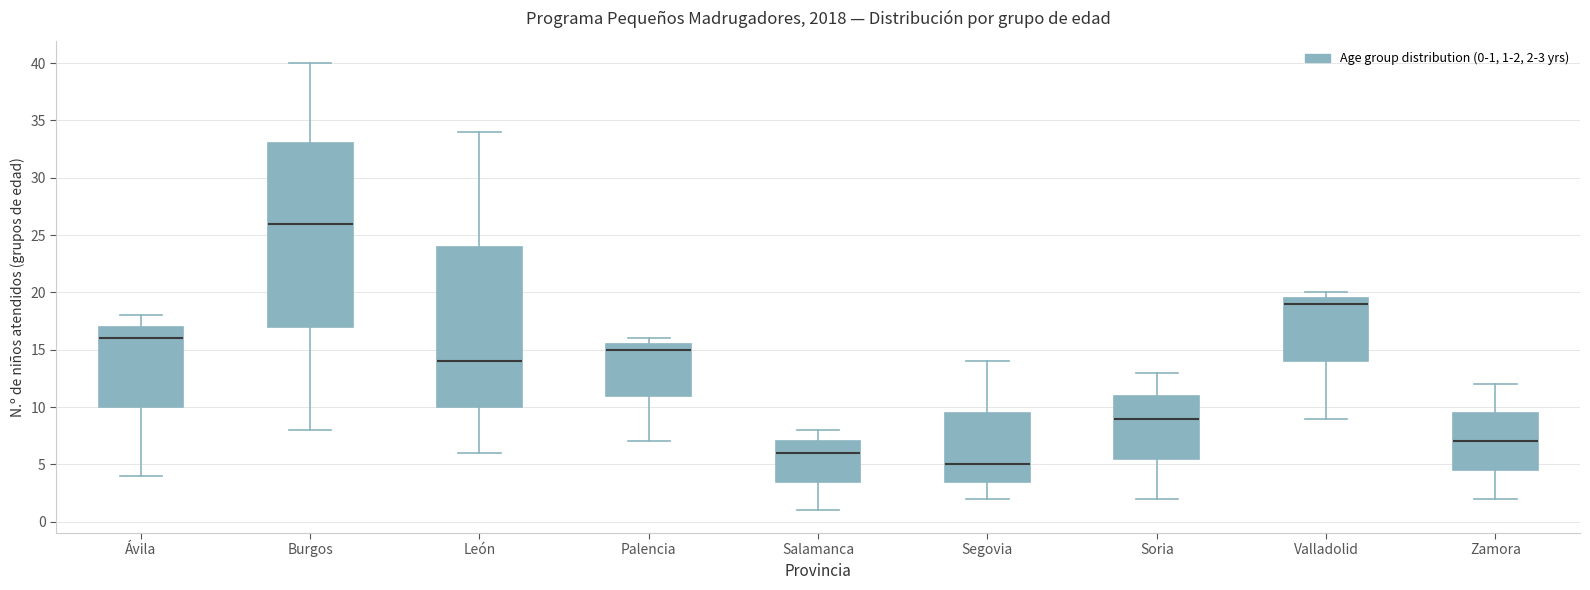

Which box is the tallest, from its lower edge to its upper edge?

Burgos